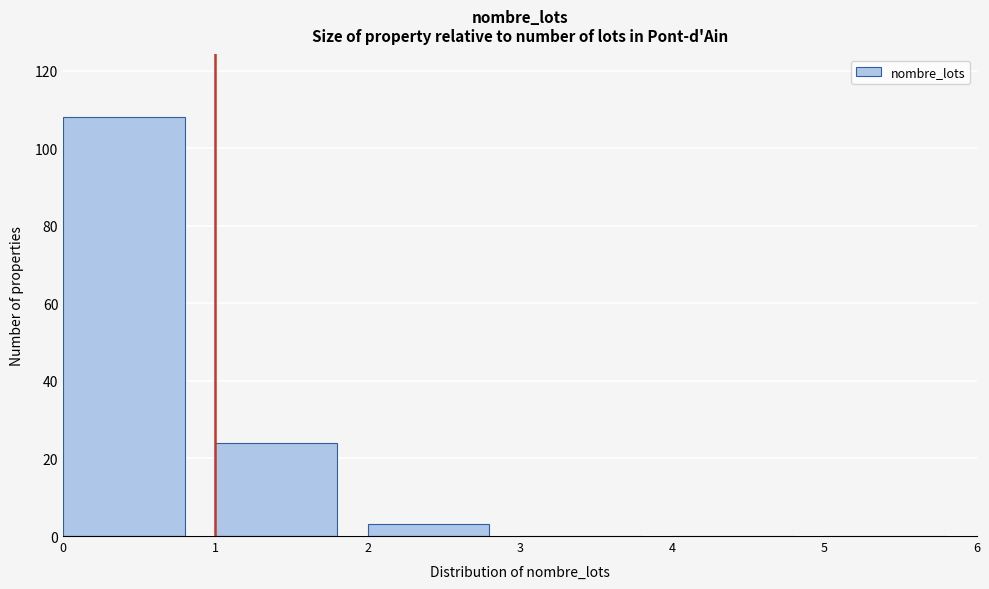

What is the height of the bar covering 2 to 3 on the x-axis? The values are not printed on the chart, so give them approximately, as read against the axis.

4